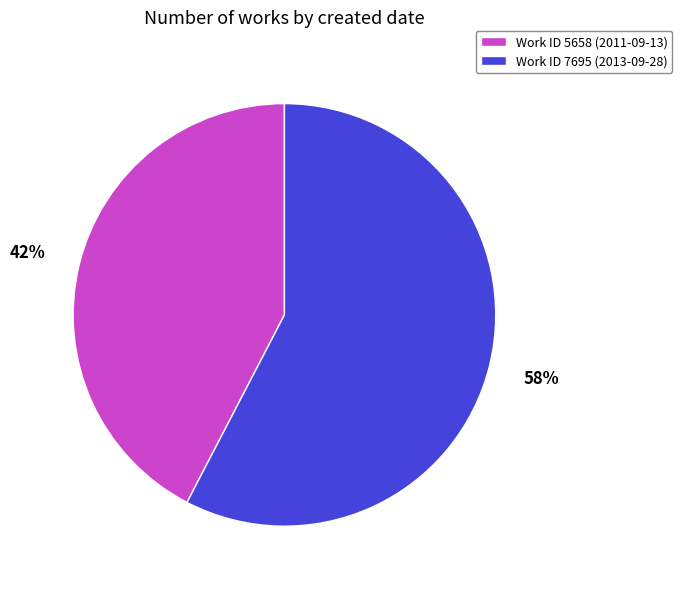

Does any single category account for the majority?

Yes